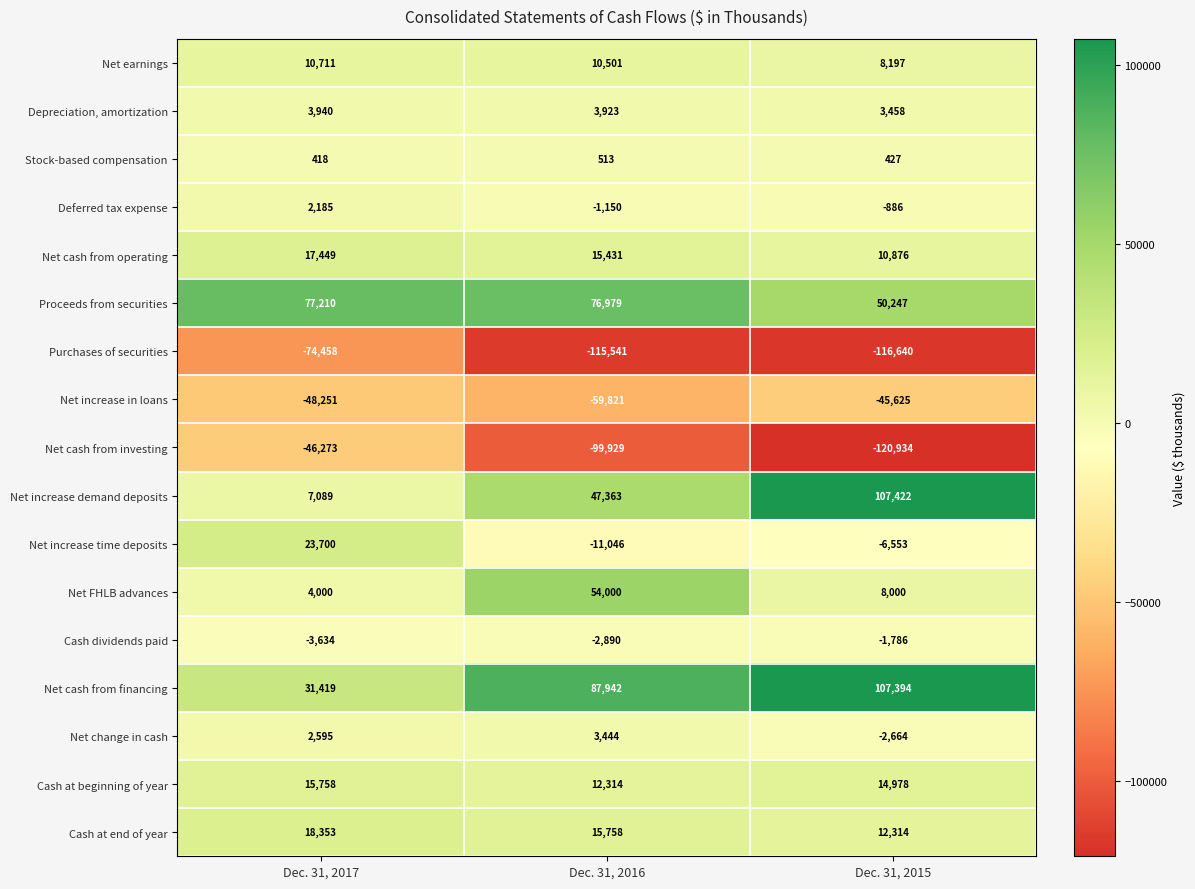

What is the spread (max minus min) of values at Dec. 31, 2017?

151668